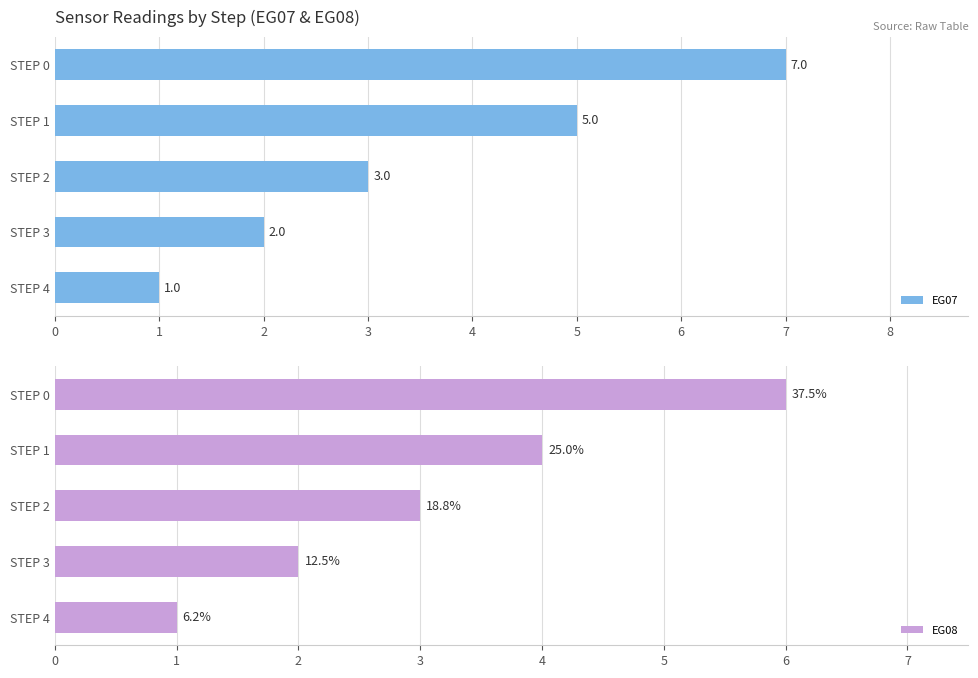

What is the value of the EG08 bar at the 2nd from the left?

4